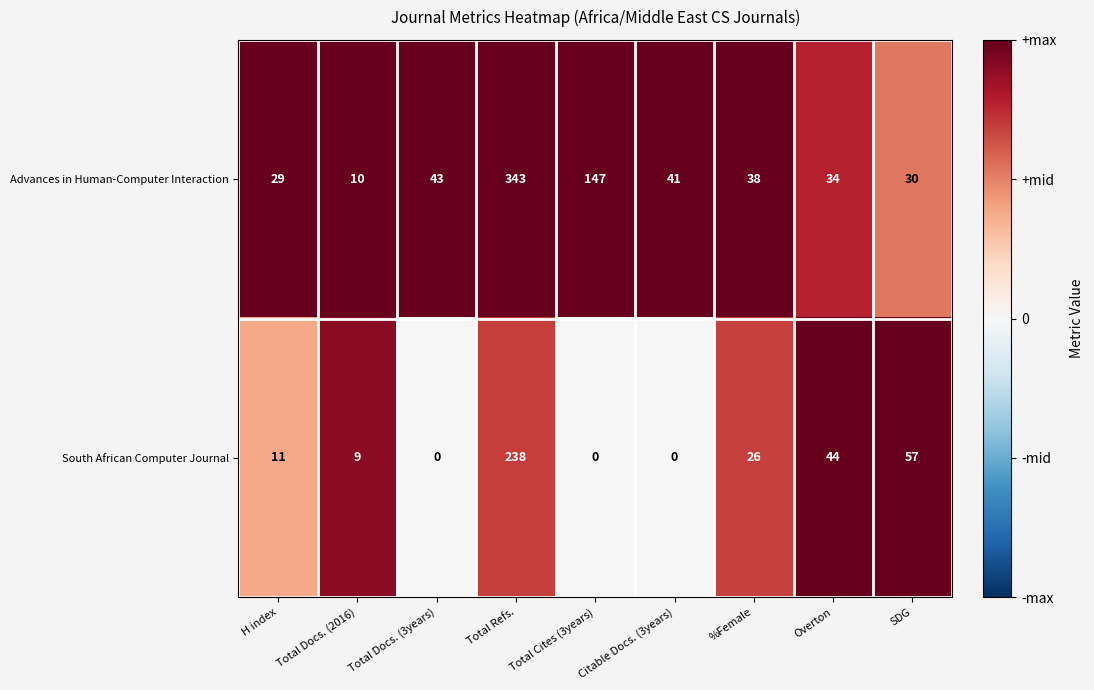

True or false: Advances in Human-Computer Interaction has a value of 12 at H index.

False